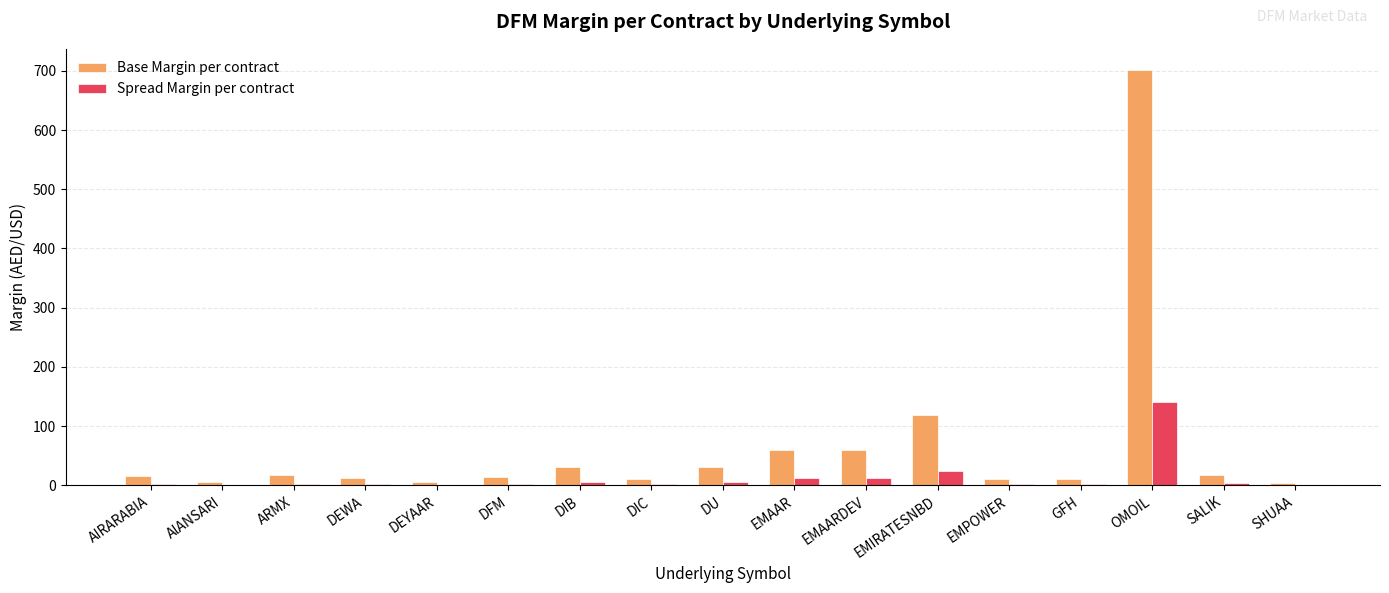

True or false: Base Margin per contract has a value of 54 at DU.

False